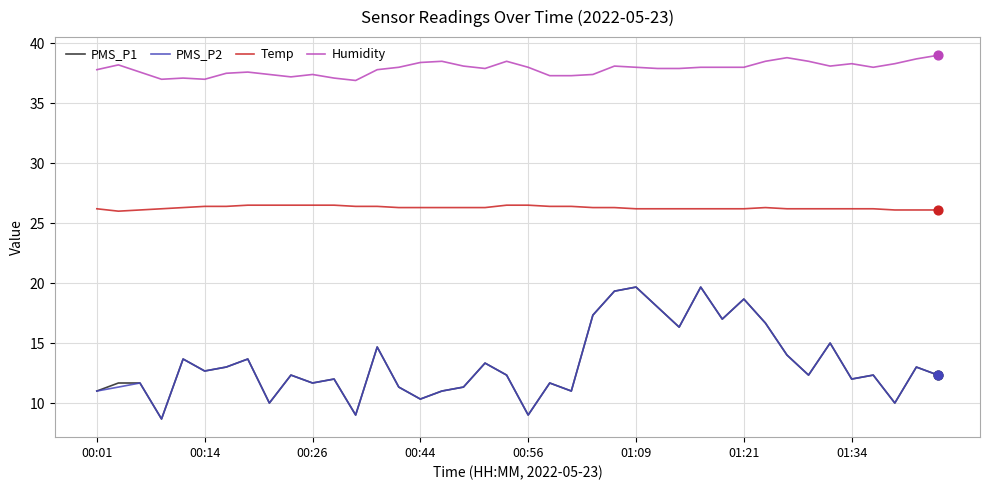

What are all the series names shown in the legend?

PMS_P1, PMS_P2, Temp, Humidity